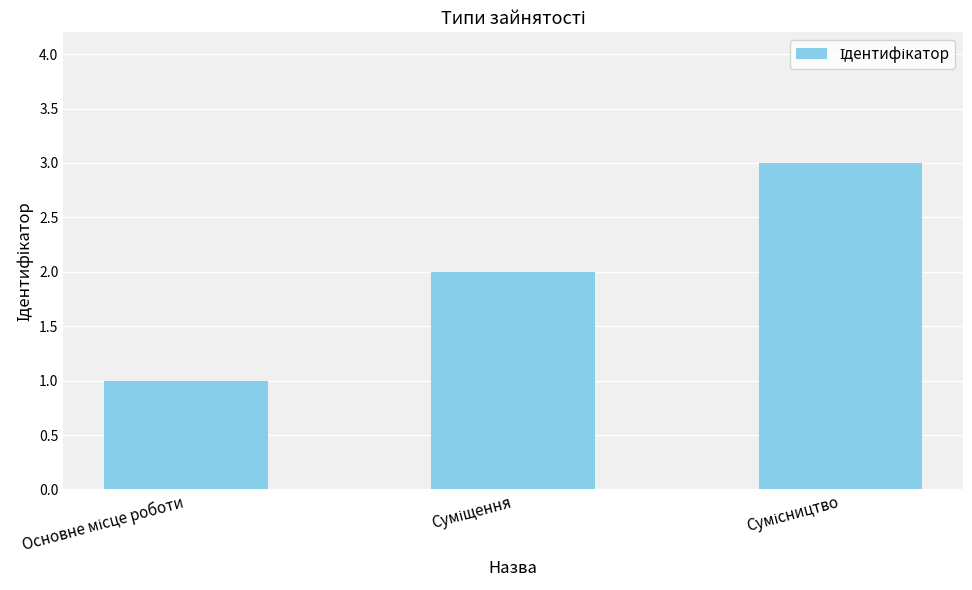

What is the maximum value shown in the chart?

3